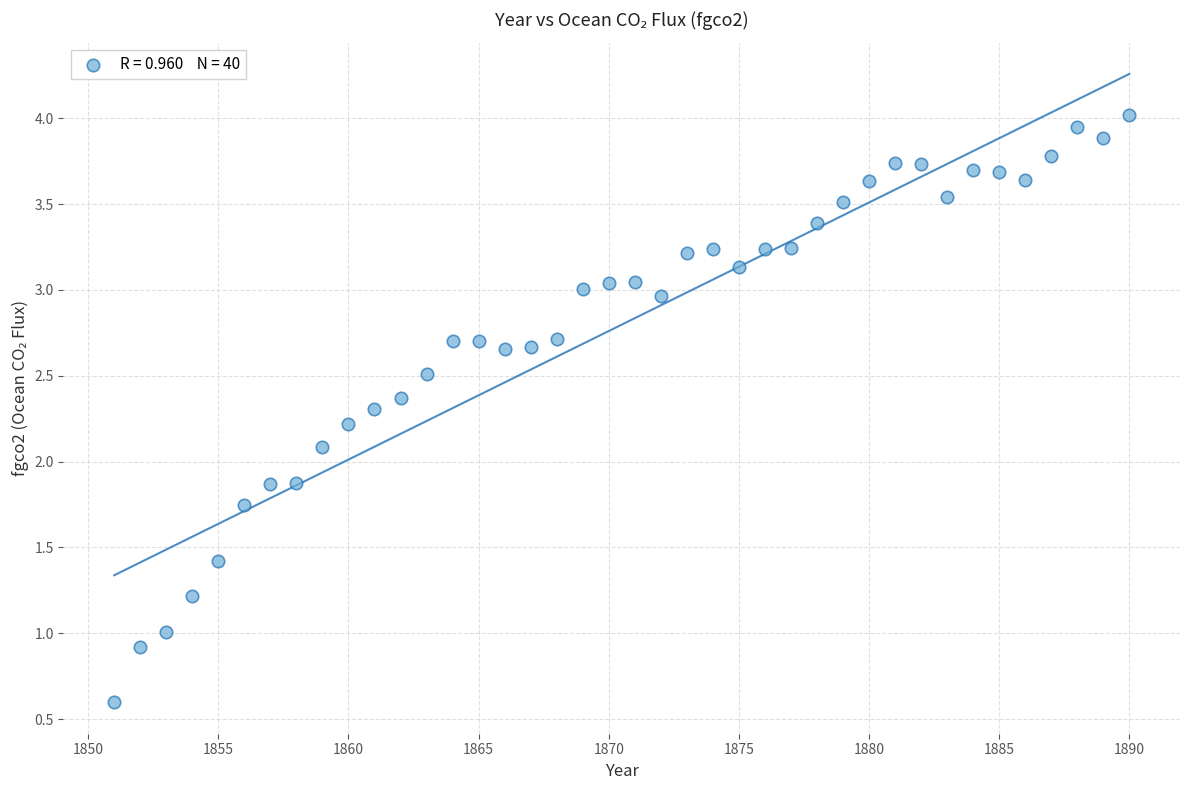

What is the range of Y values (max minus min)?

3.4